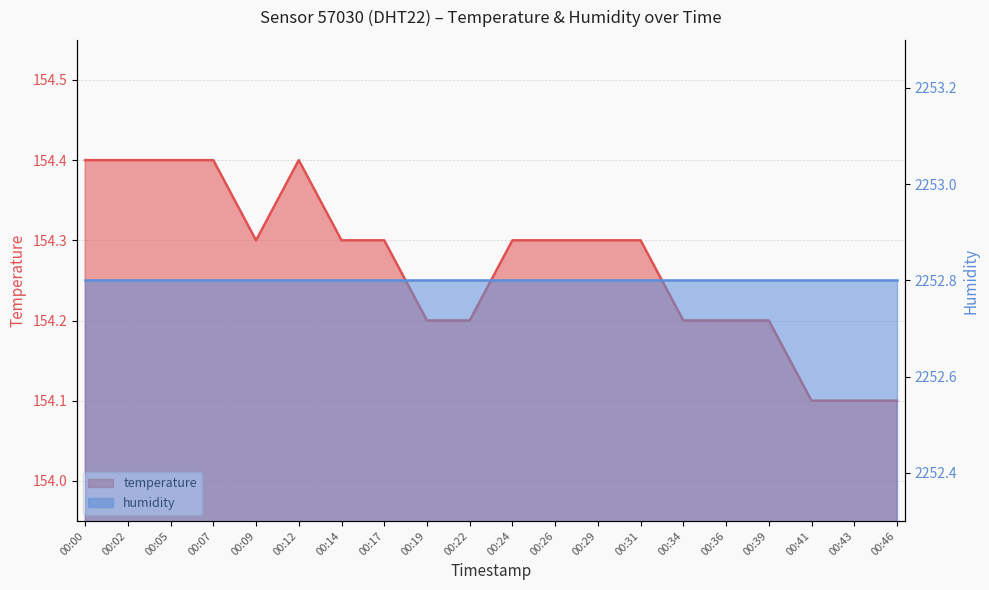

What is the sum of all humidity values?

45056.0